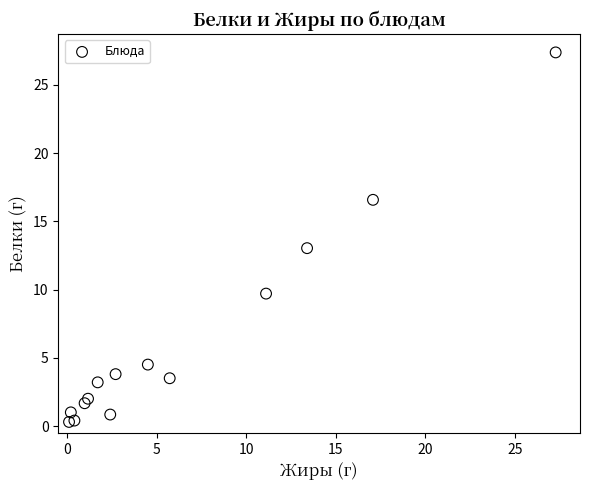

What is the range of X values (max minus min)?

27.2